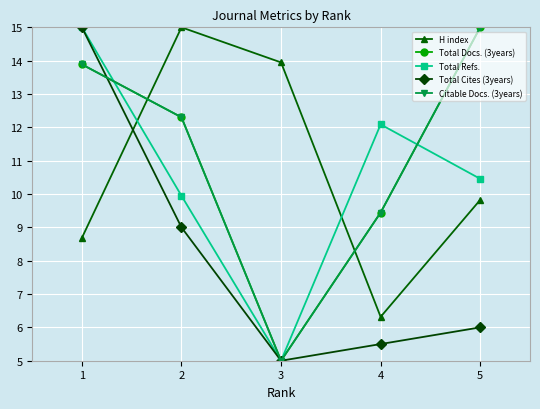

Count the number of data series in this chart.

5